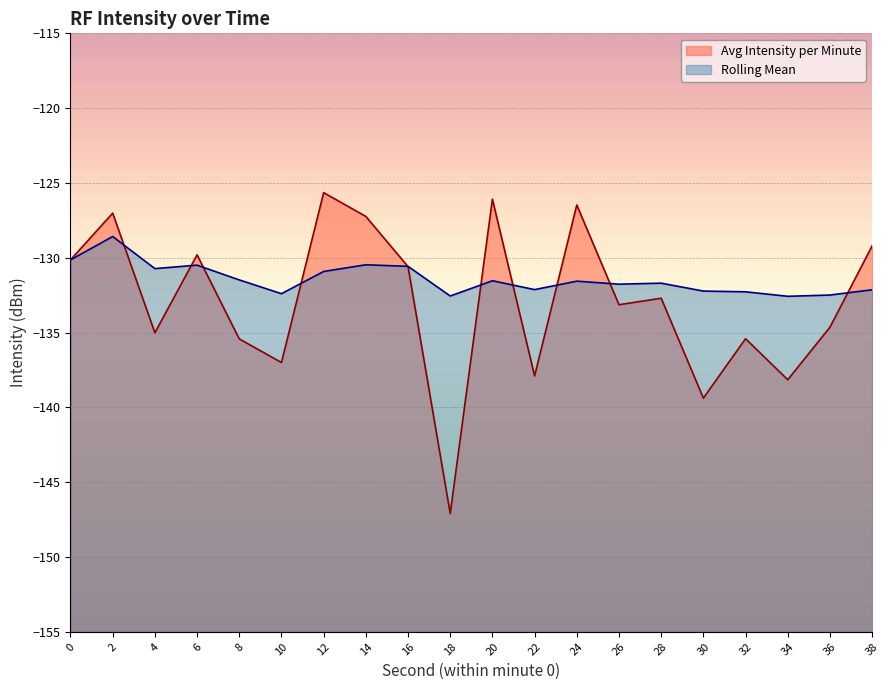

True or false: Avg Intensity per Minute and Rolling Mean intersect in this chart.

True